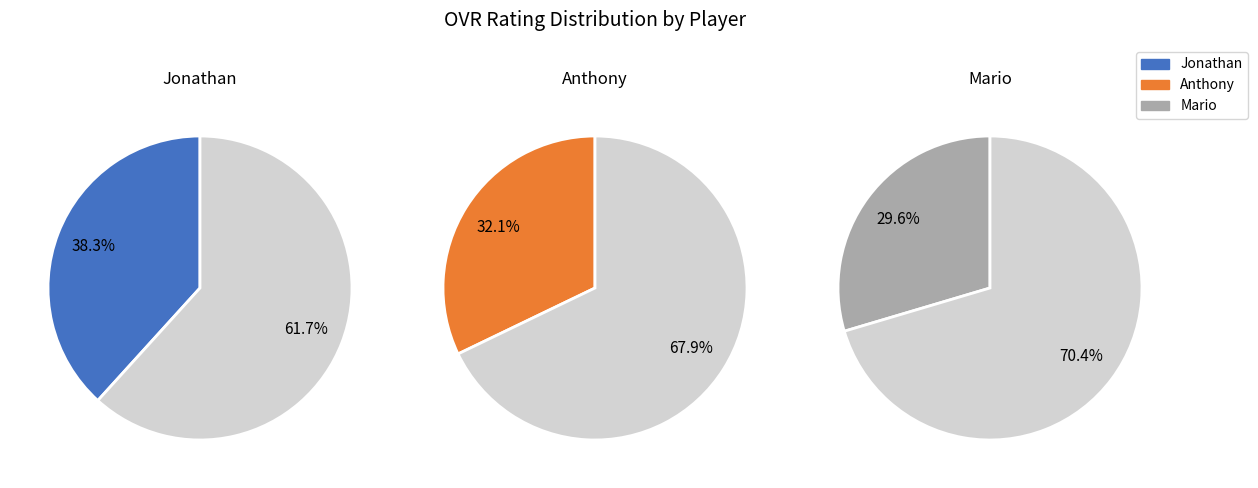

To the nearest percent, what percentage of the pie is 1?

32%